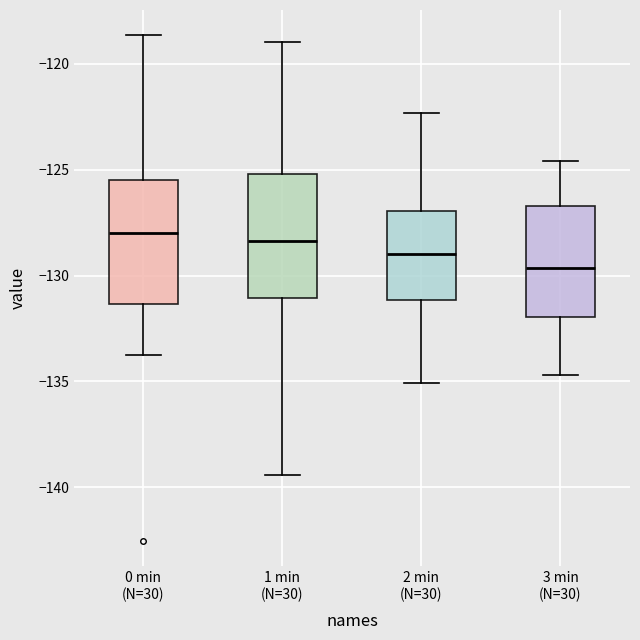

Where is the lower edge of the box for 3 min (N=30) on the y-axis? The values are not printed on the chart, so give them approximately, as read against the axis.

-132.0